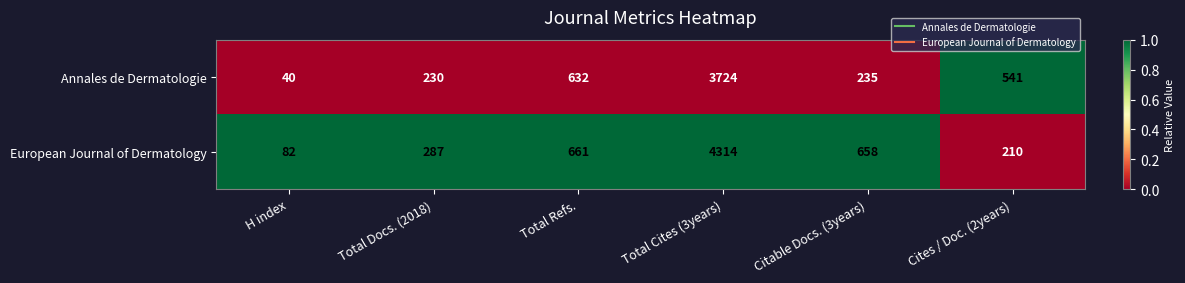

What is the total value across all series at Citable Docs. (3years)?

893